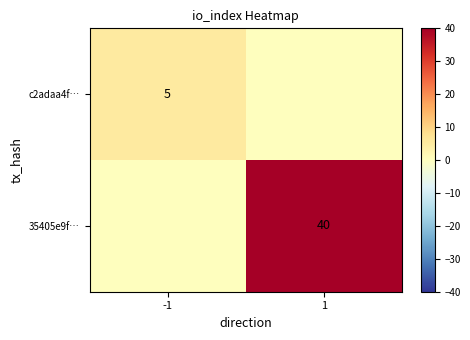

True or false: c2adaa4f… has a value of 2 at -1.

False